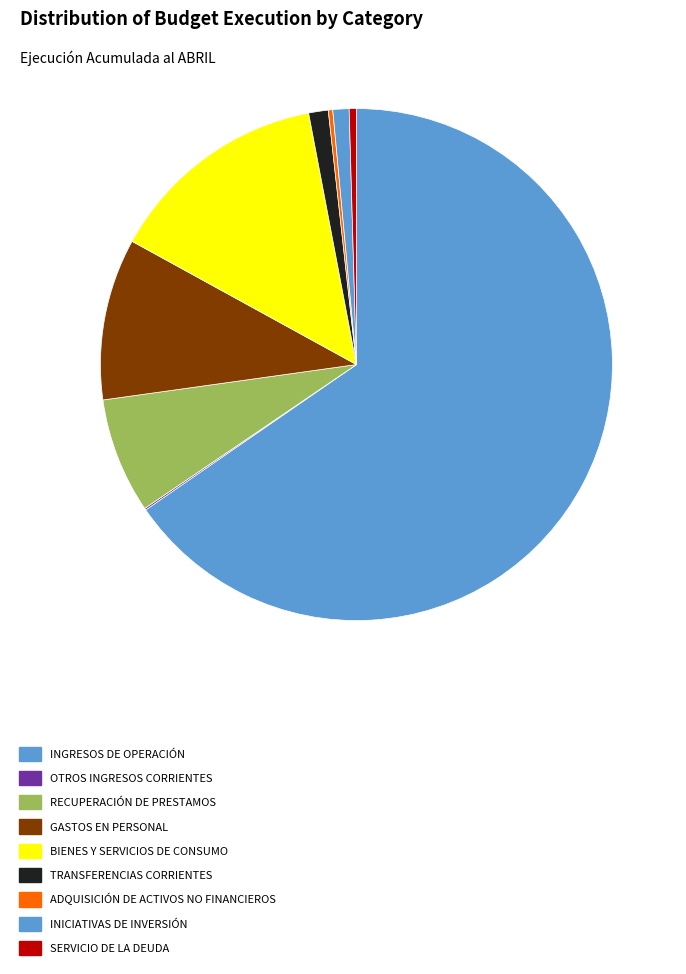

To the nearest percent, what is the difference between the largest and smallest slice percentages?

65%